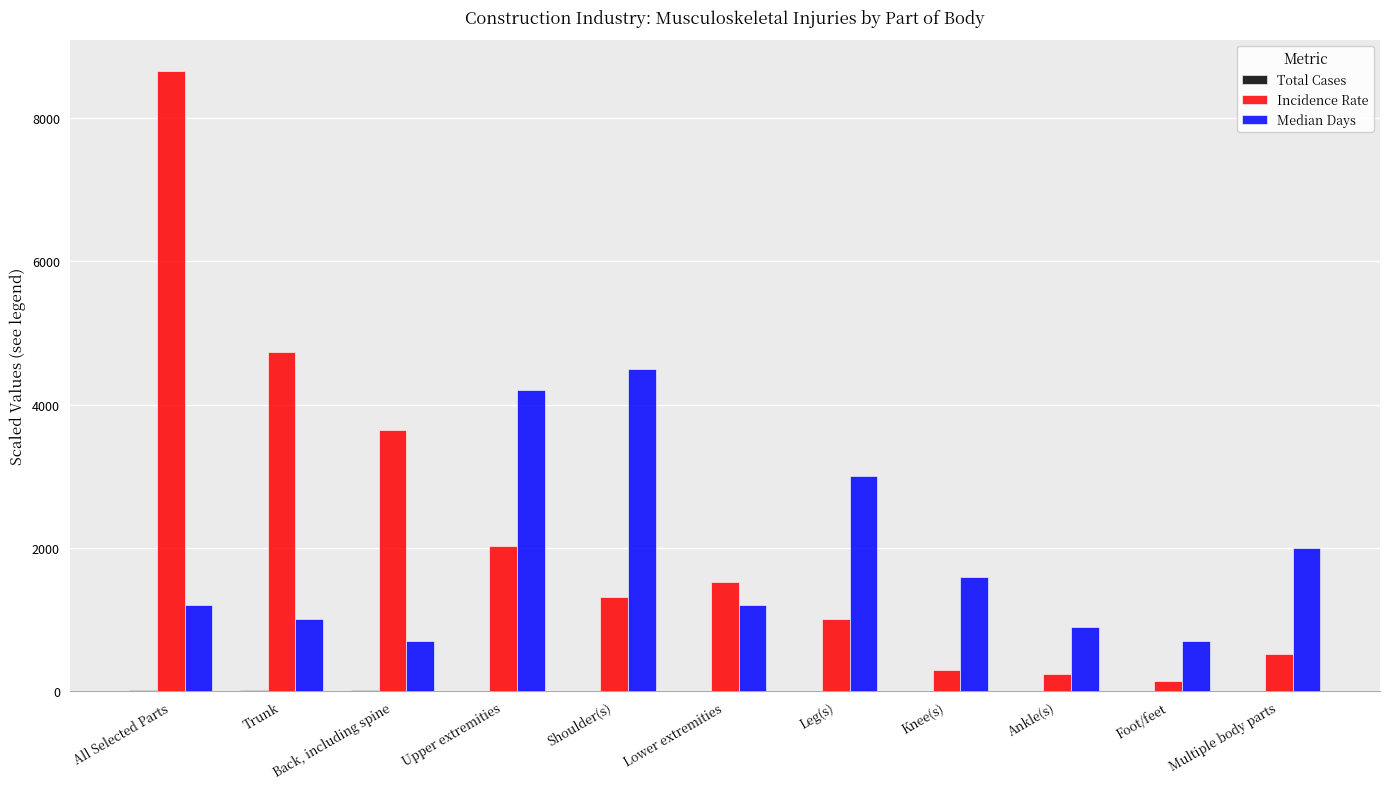

The value of Incidence Rate at Back, including spine is 1828.2. True or false?

False